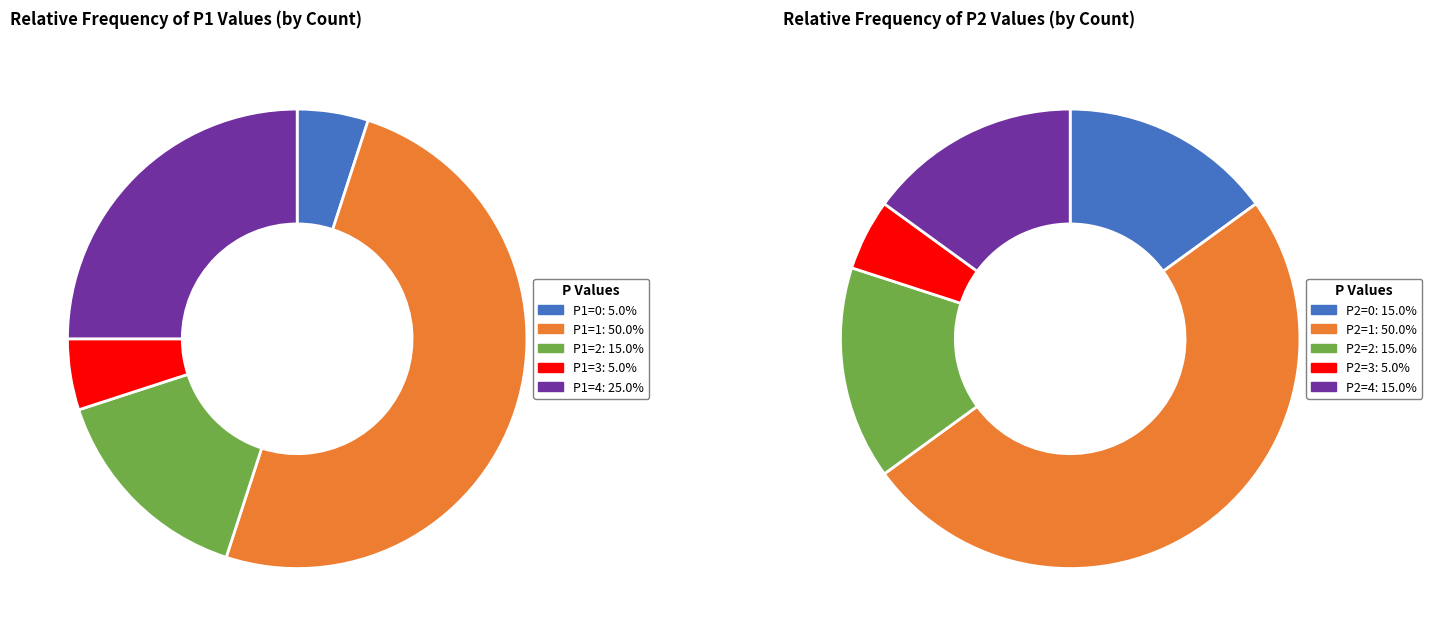

What percentage is the P1=1 slice, to the nearest percent?

50%